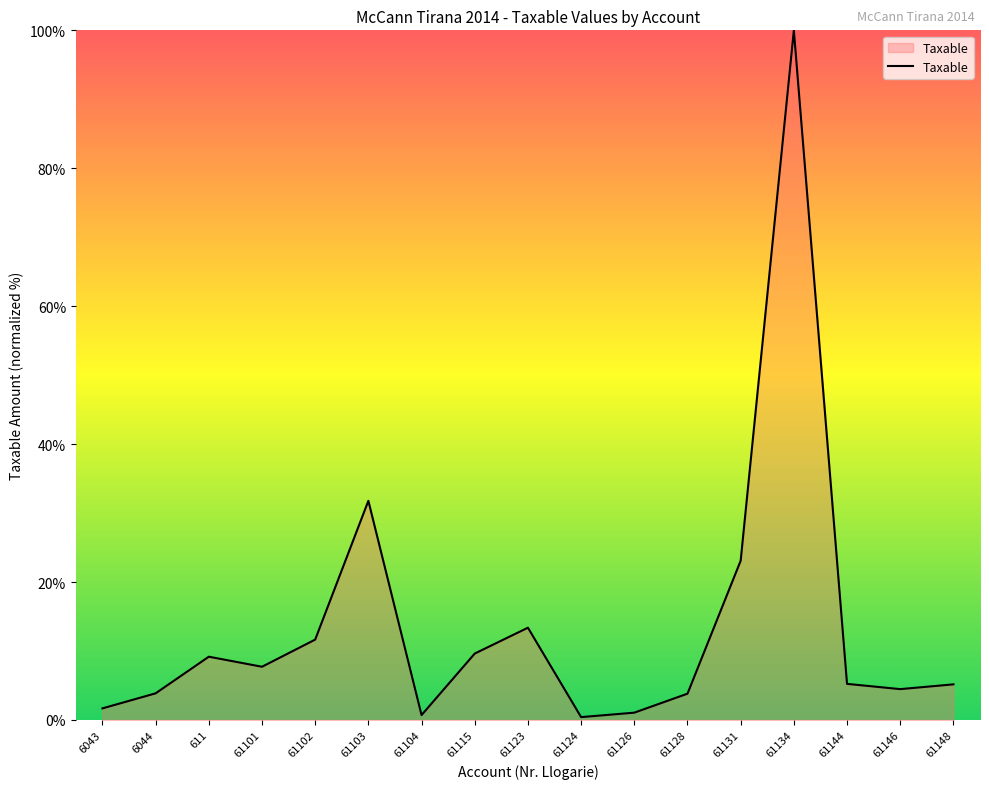

At which label is the value closest to 50?

61103